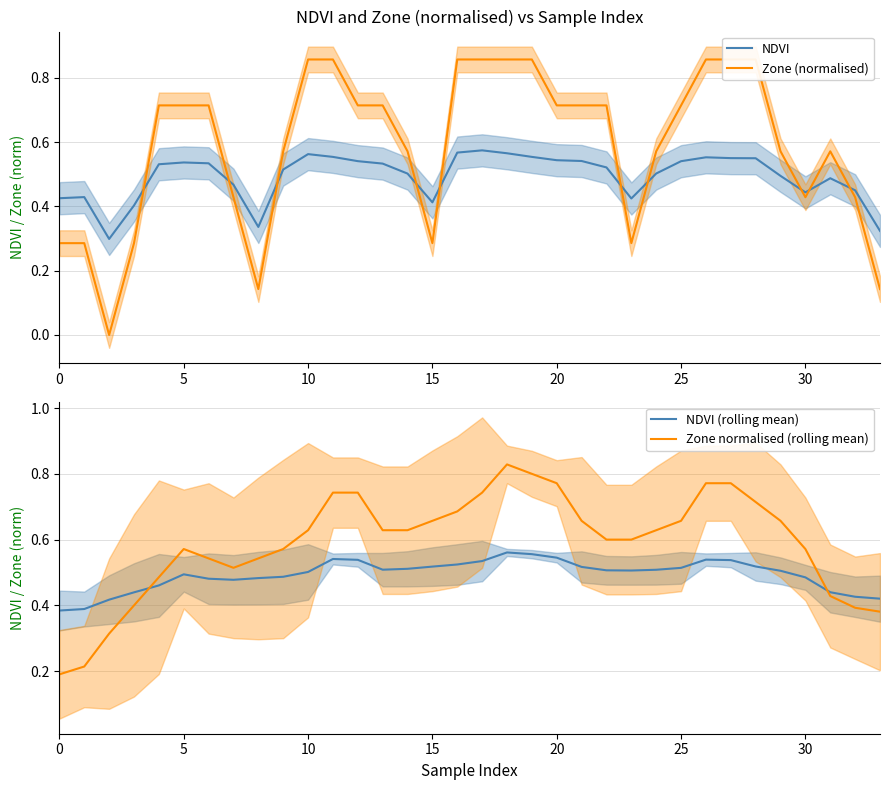

After their last crossing, which series has the higher values: NDVI (rolling mean) or Zone (normalised)?

NDVI (rolling mean)